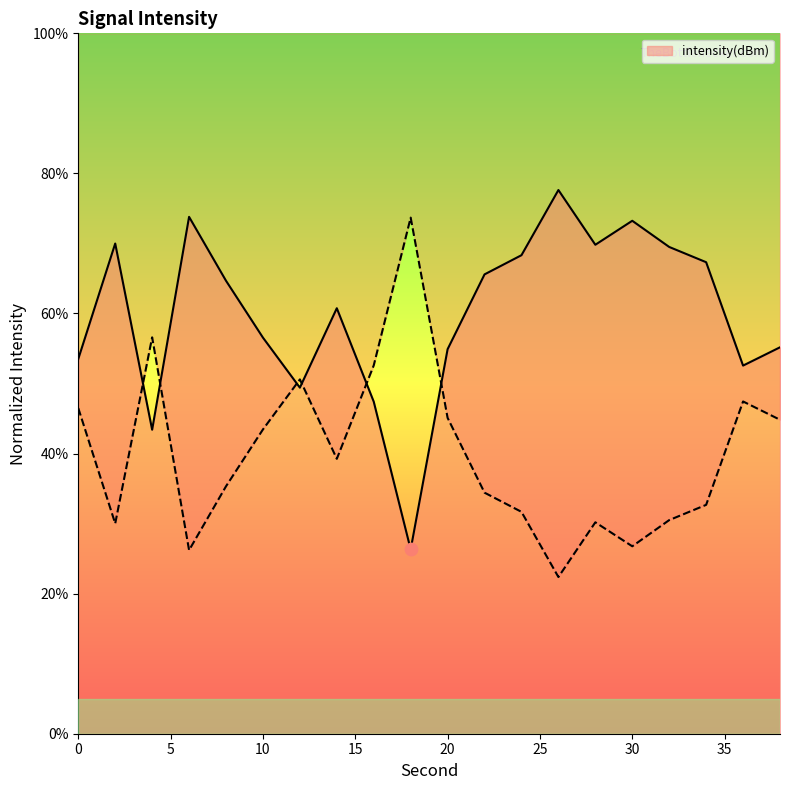

Between 14 and 36, which is larger?

14